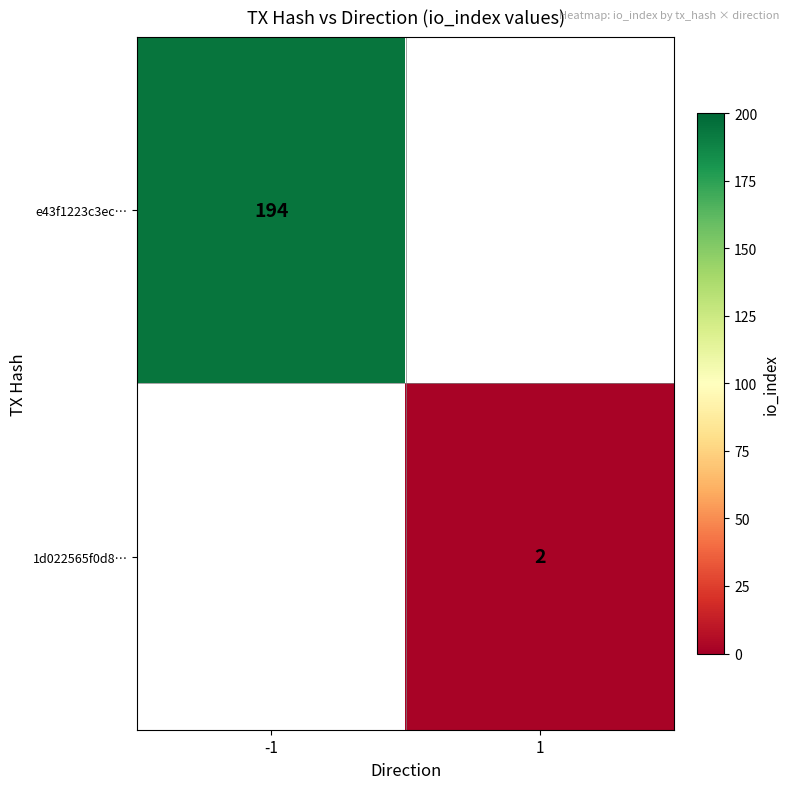

Which label corresponds to the smallest value in the chart?

1